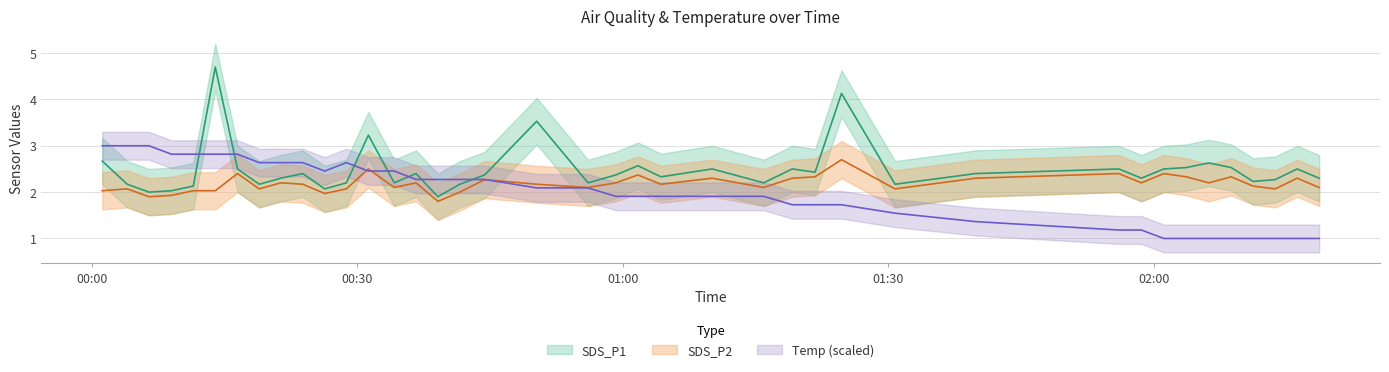

Reading left to right, transcribe all the data shown in this chart.

SDS_P1: 2.7	2.2	2.0	2.0	2.1	4.7	2.5	2.2	2.3	2.4	2.1	2.2	3.2	2.2	2.4	1.9	2.2	2.4	3.5	2.2	2.4	2.6	2.3	2.5	2.2	2.5	2.4	4.1	2.2	2.4	2.5	2.3	2.5	2.5	2.6	2.5	2.2	2.3	2.5	2.3
SDS_P2: 2.0	2.1	1.9	1.9	2.0	2.0	2.4	2.1	2.2	2.2	2.0	2.1	2.5	2.1	2.2	1.8	2.0	2.3	2.2	2.1	2.2	2.4	2.2	2.3	2.1	2.3	2.3	2.7	2.1	2.3	2.4	2.2	2.4	2.3	2.2	2.3	2.1	2.1	2.3	2.1
Temp: 3.0	3.0	3.0	2.8	2.8	2.8	2.8	2.6	2.6	2.6	2.5	2.6	2.5	2.5	2.3	2.3	2.3	2.3	2.1	2.1	1.9	1.9	1.9	1.9	1.9	1.7	1.7	1.7	1.5	1.4	1.2	1.2	1.0	1.0	1.0	1.0	1.0	1.0	1.0	1.0